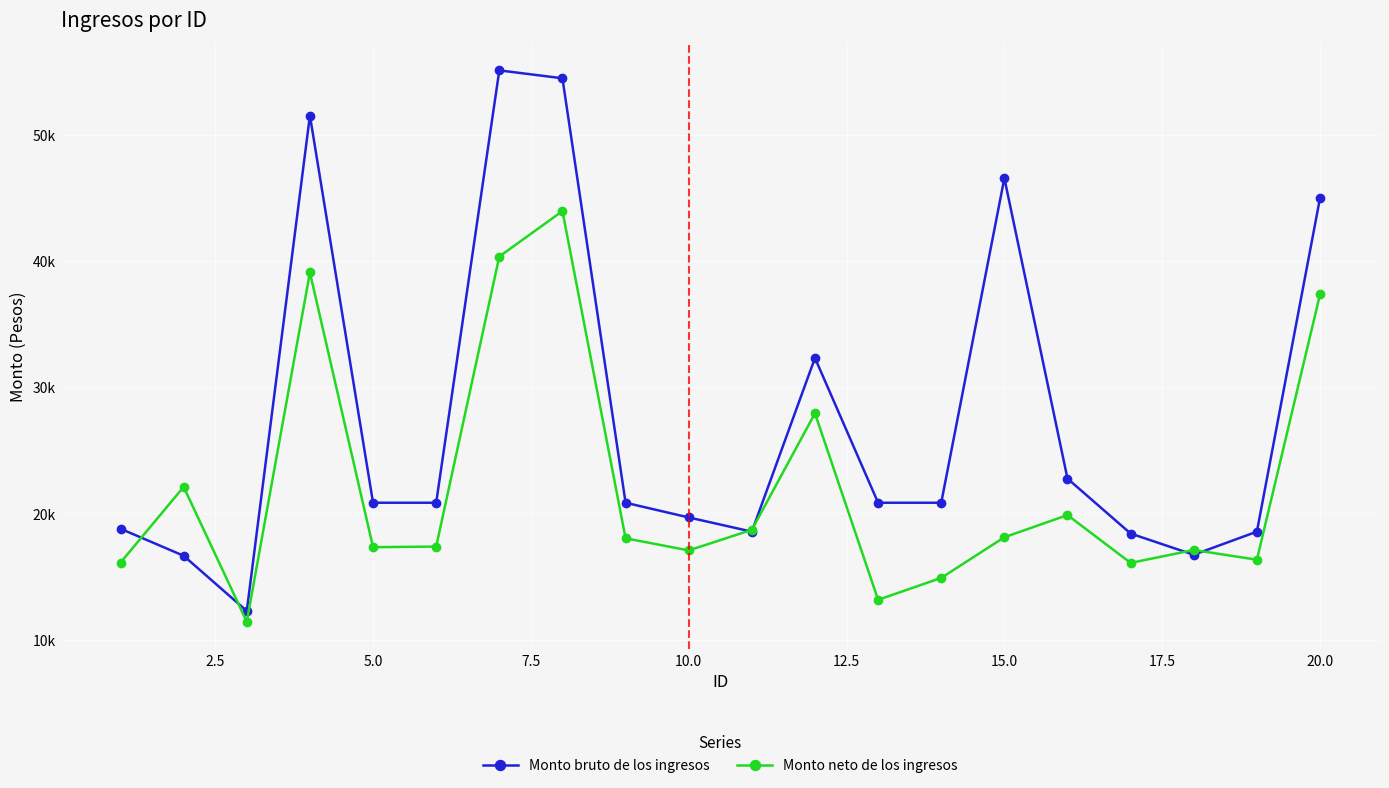

Does the chart have visible grid lines?

Yes